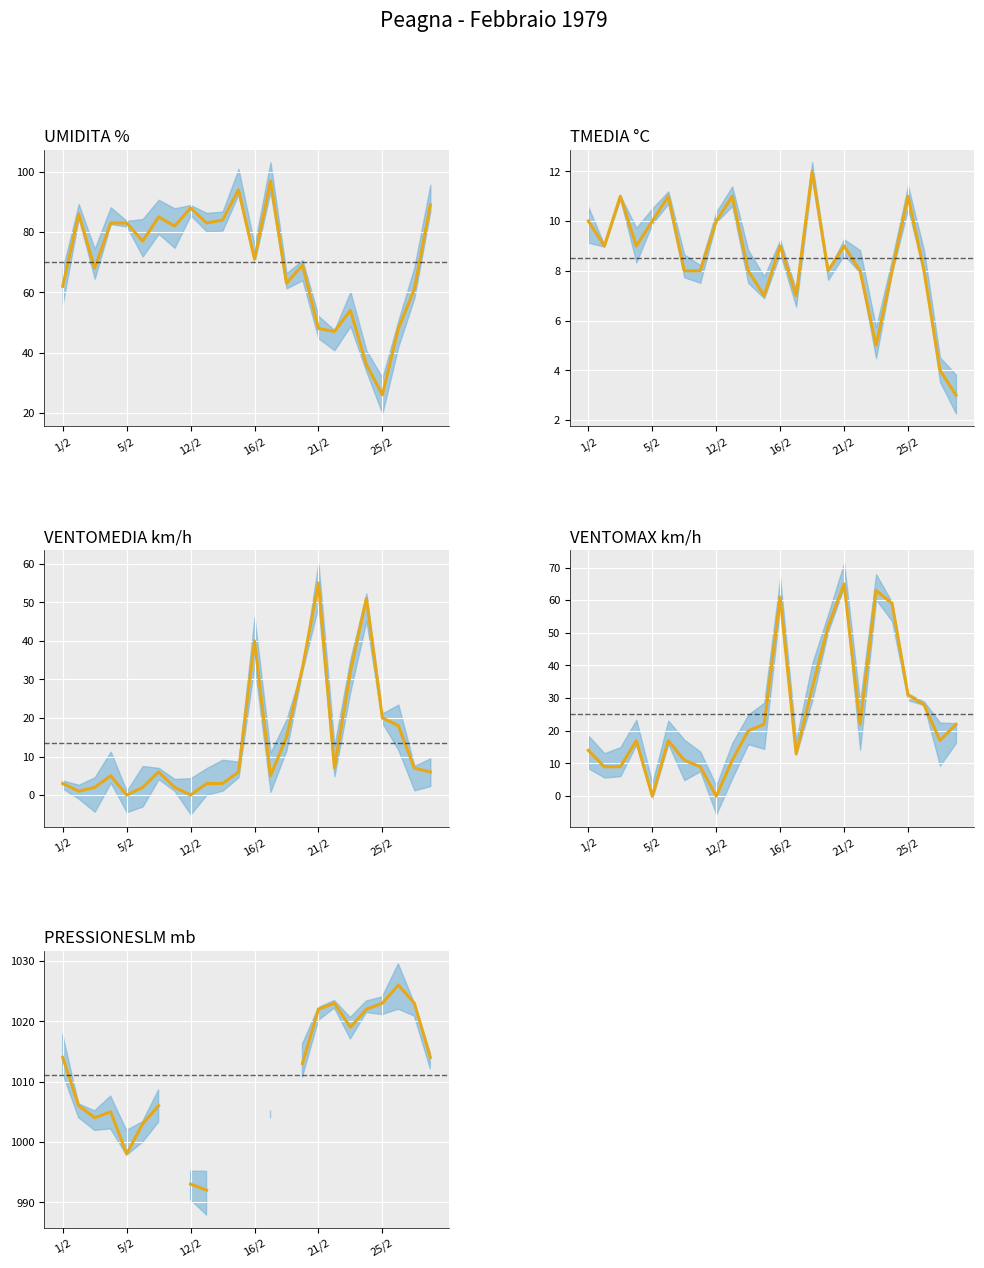

Between 10 and 20, which is larger?

10